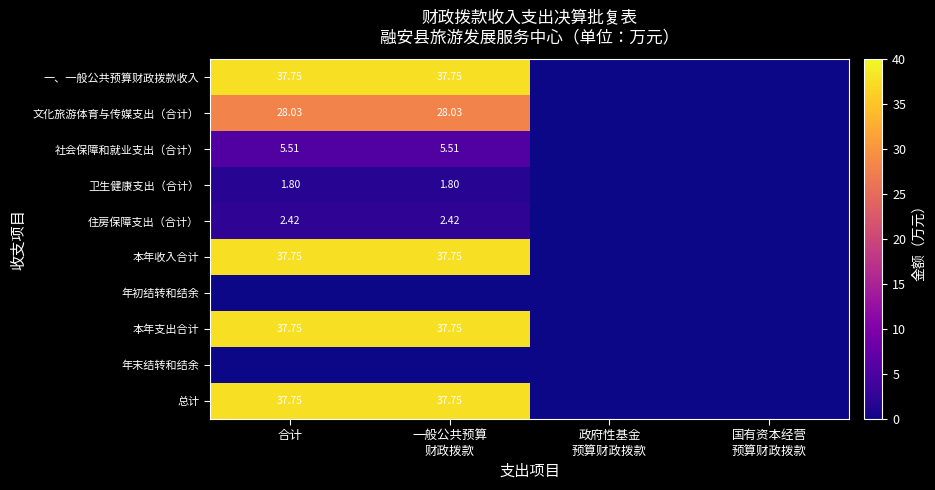

What is the difference between the 总计 values at 政府性基金 预算财政拨款 and 一般公共预算 财政拨款?

37.8